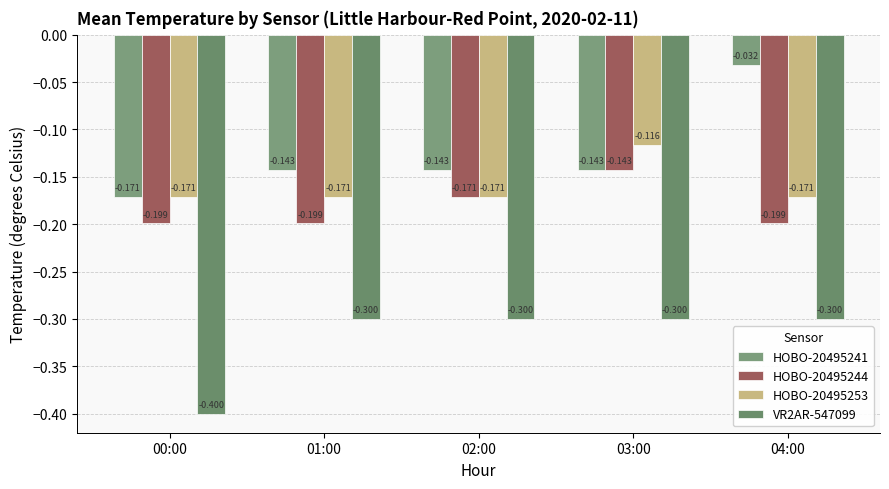

What is the total value across all series at 02:00?

-0.8